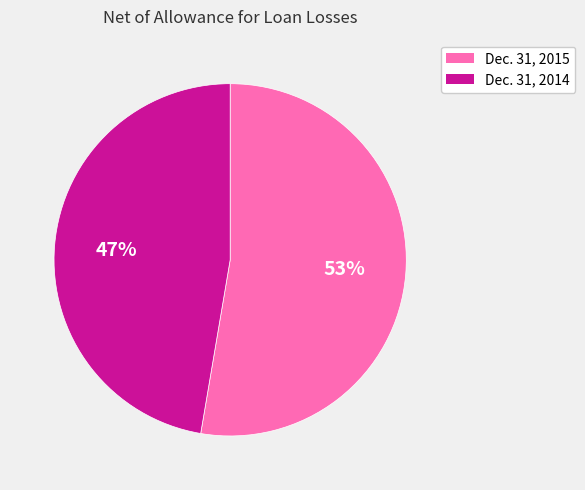

Combined, do Dec. 31, 2014 and Dec. 31, 2015 account for over 50%?

Yes